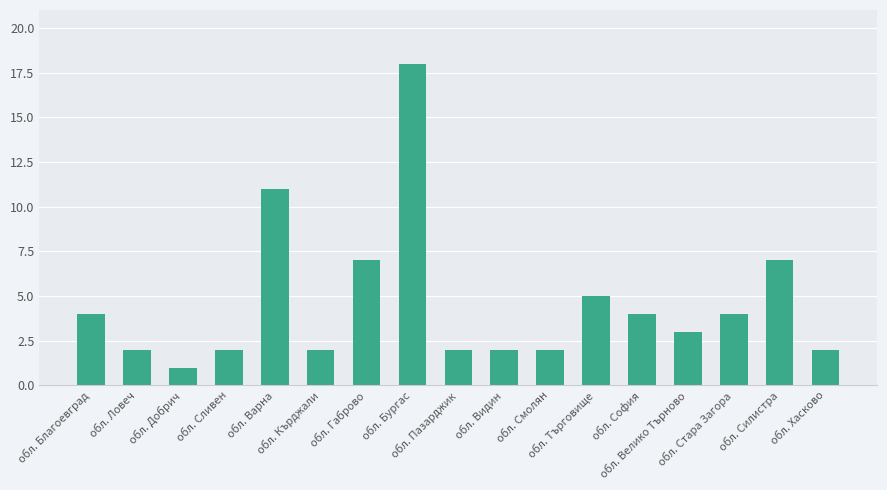

Is it true that the value at обл. Добрич is 0?

False